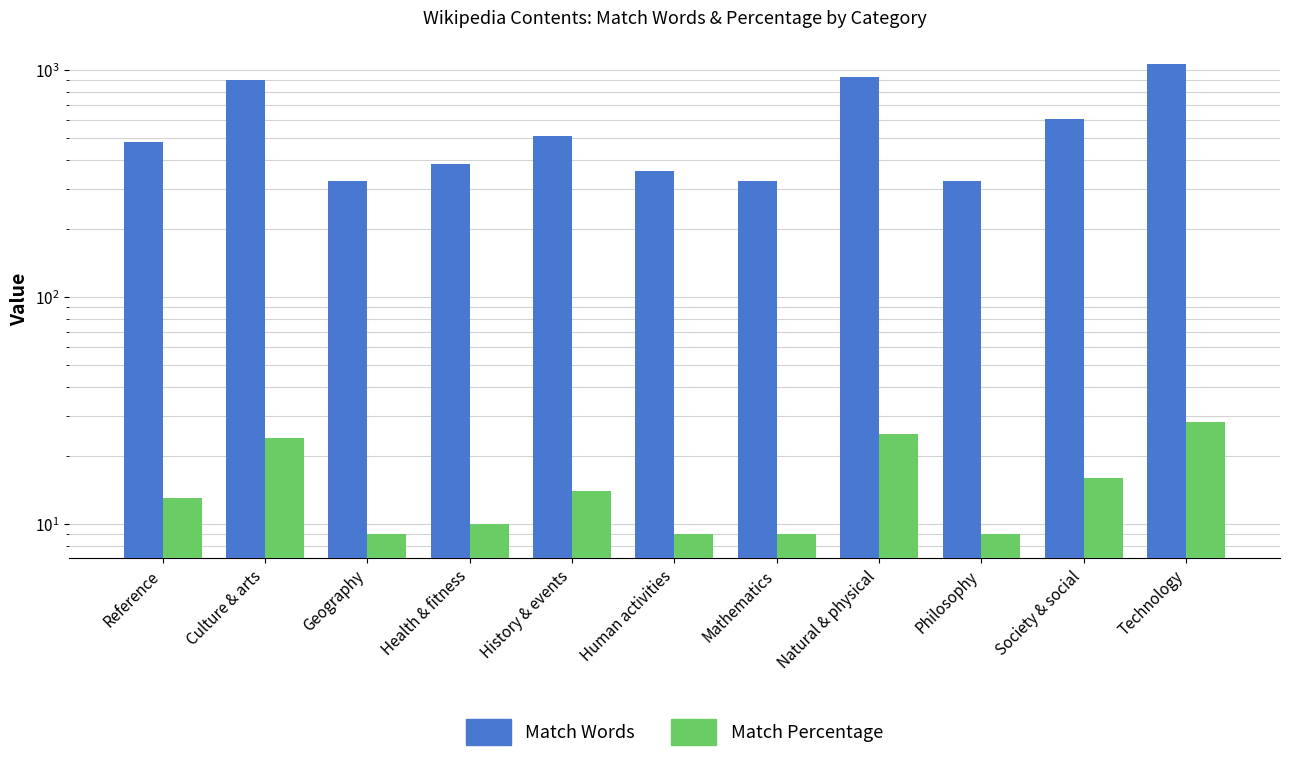

How many values in the Match Percentage series are below 13?

5